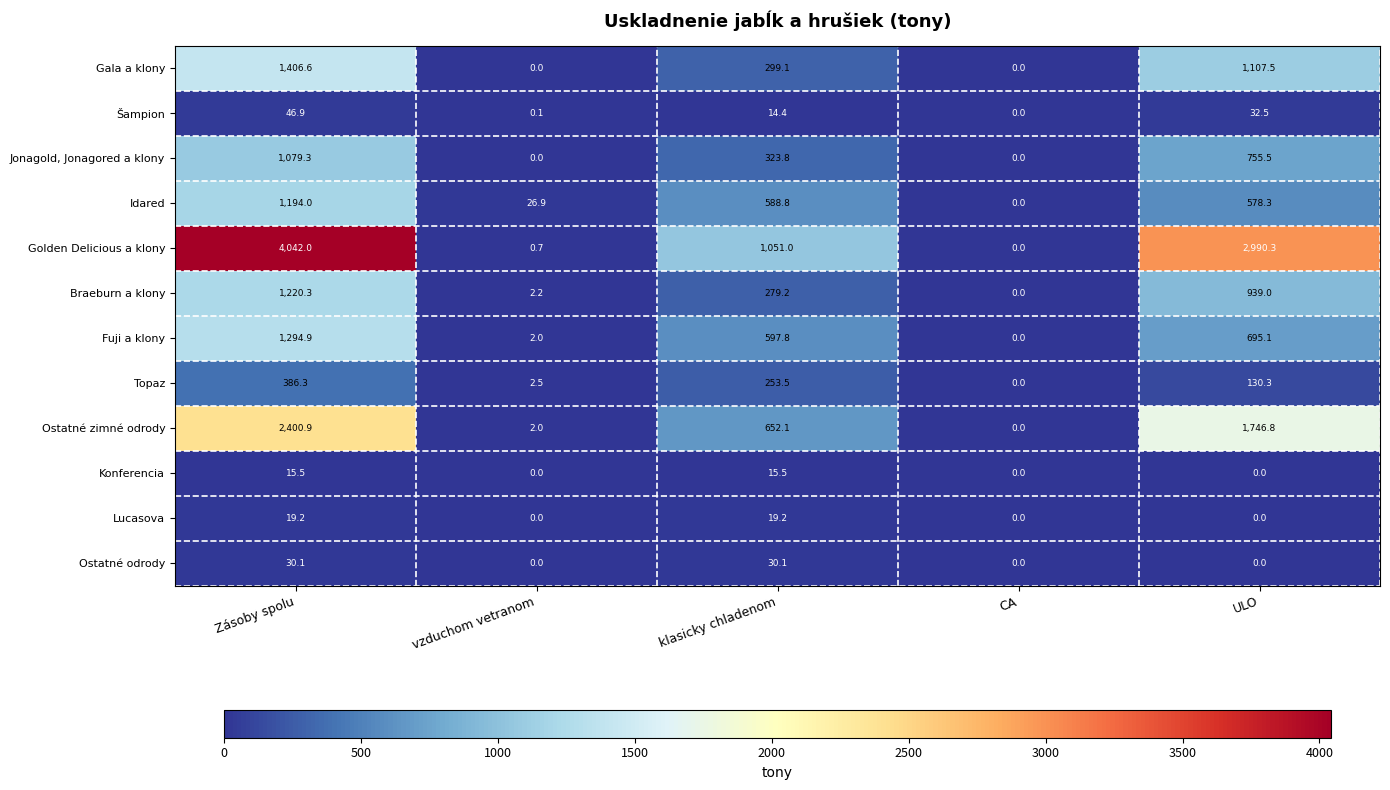

Which series has the largest total across all categories?

Golden Delicious a klony